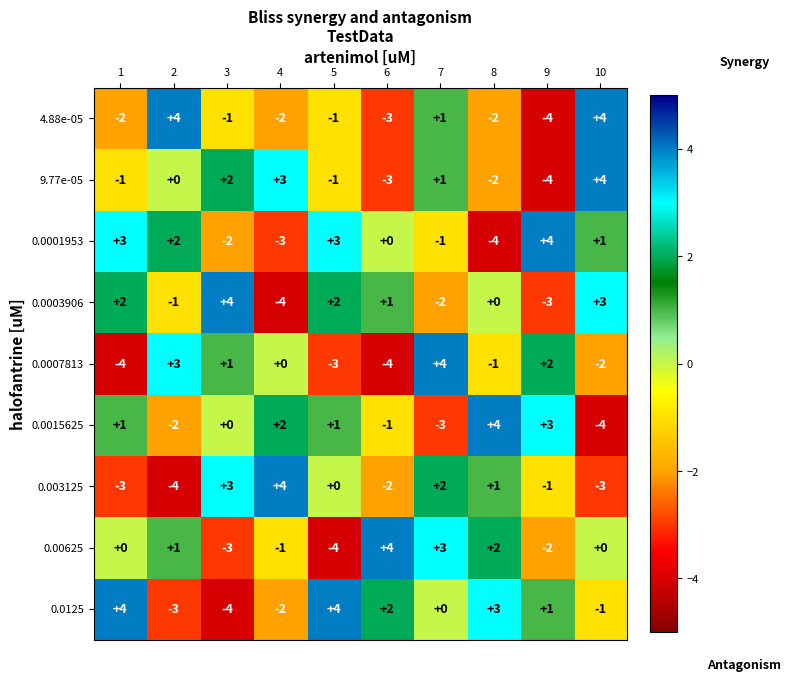

Is it true that 0.0003906 equals 3 at 1?

False